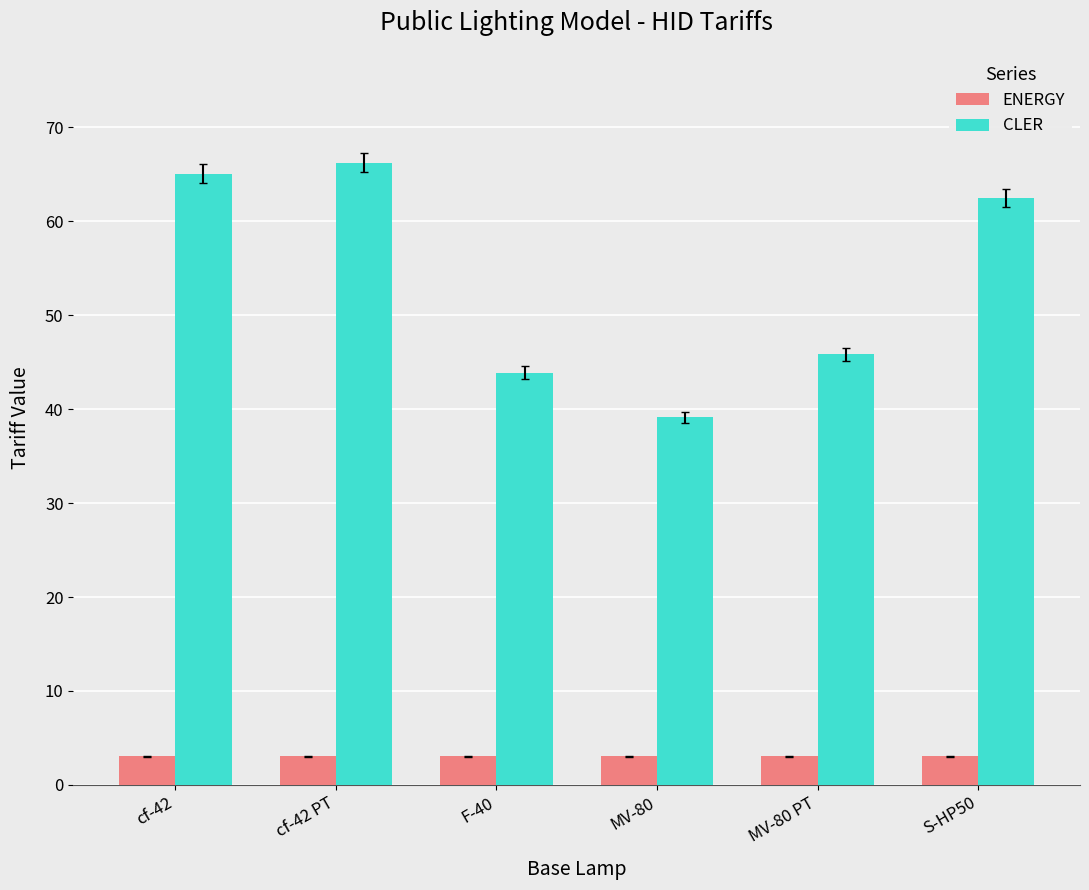

Reading left to right, list all the values displayed in this chart.

ENERGY: 3.0	3.0	3.0	3.0	3.0	3.0
CLER: 65.1	66.2	43.9	39.1	45.8	62.5